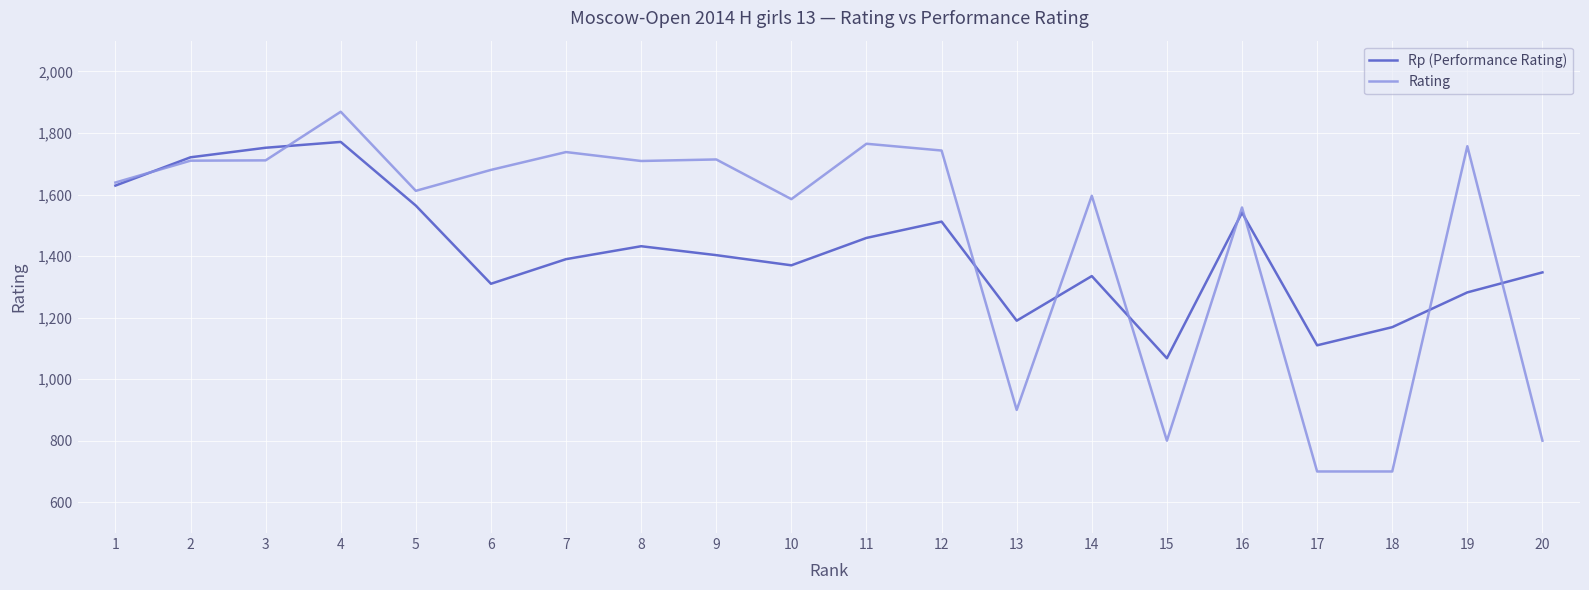

Where is the first local maximum for Rp (Performance Rating)?

4